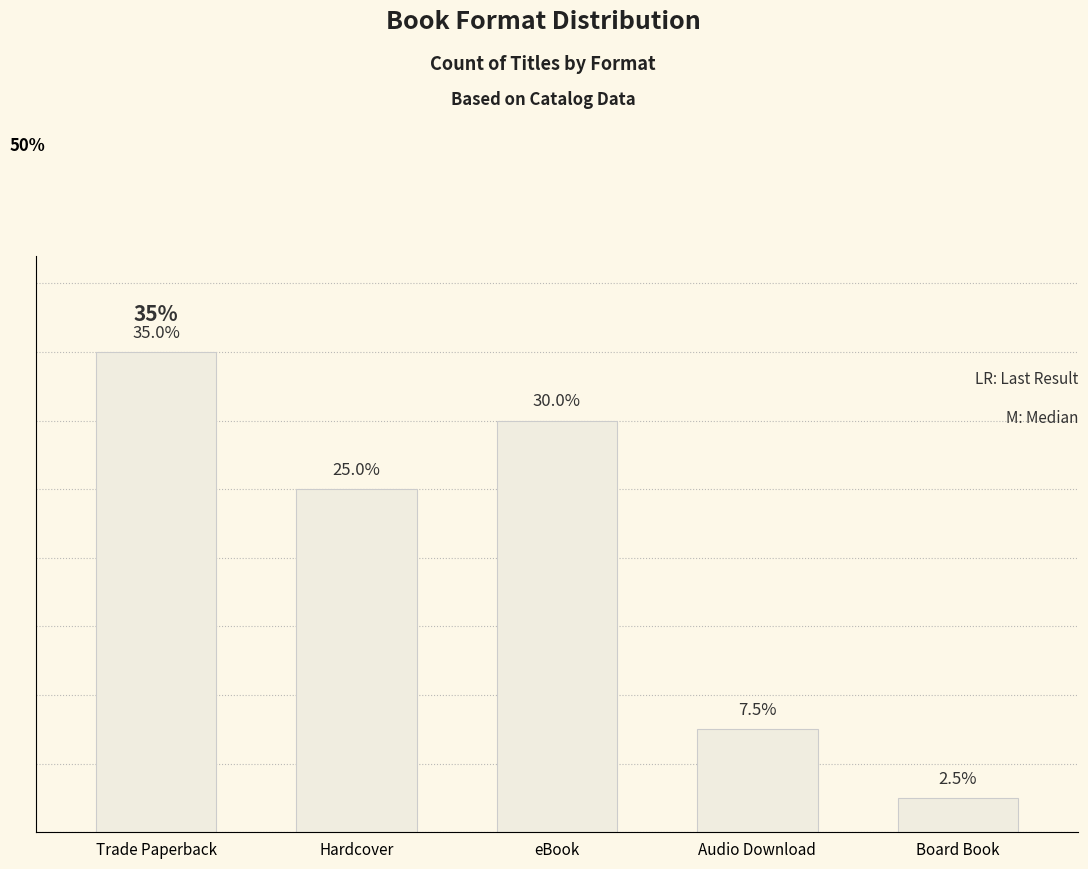

Where does the data first go above 10?

Trade Paperback